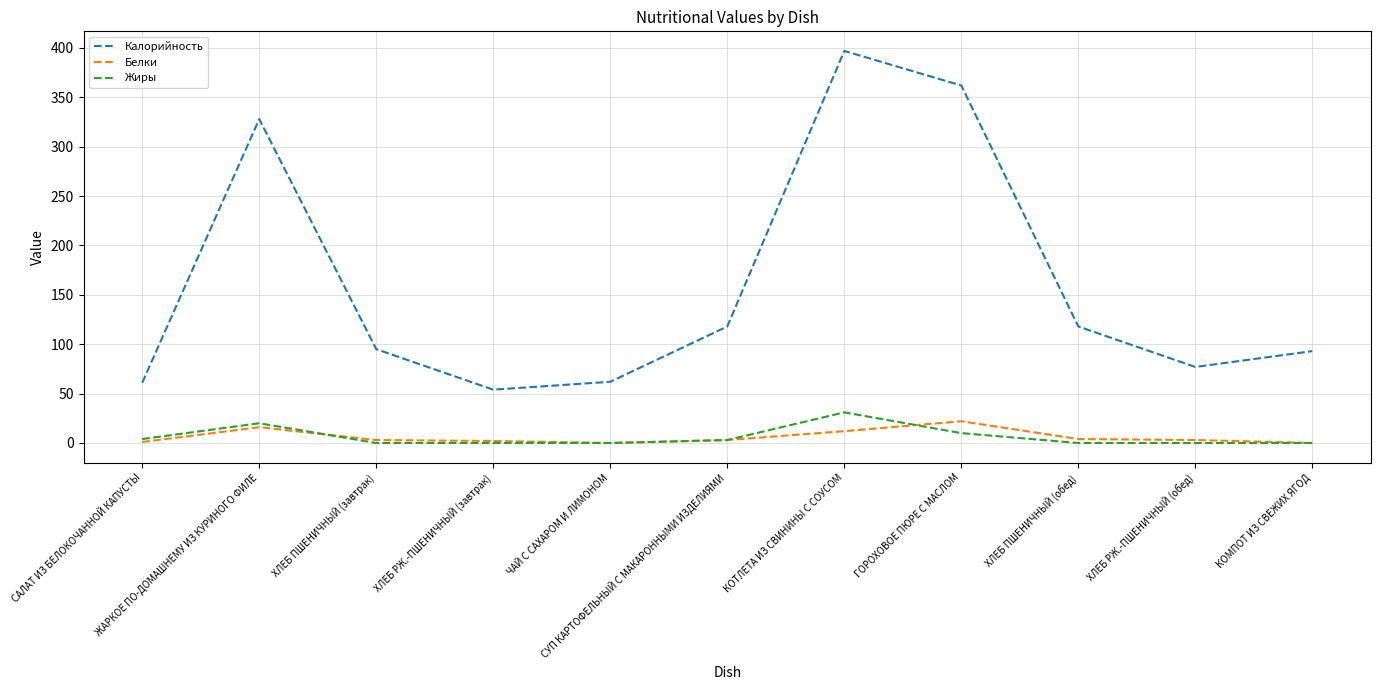

What is the maximum value for Калорийность?

397